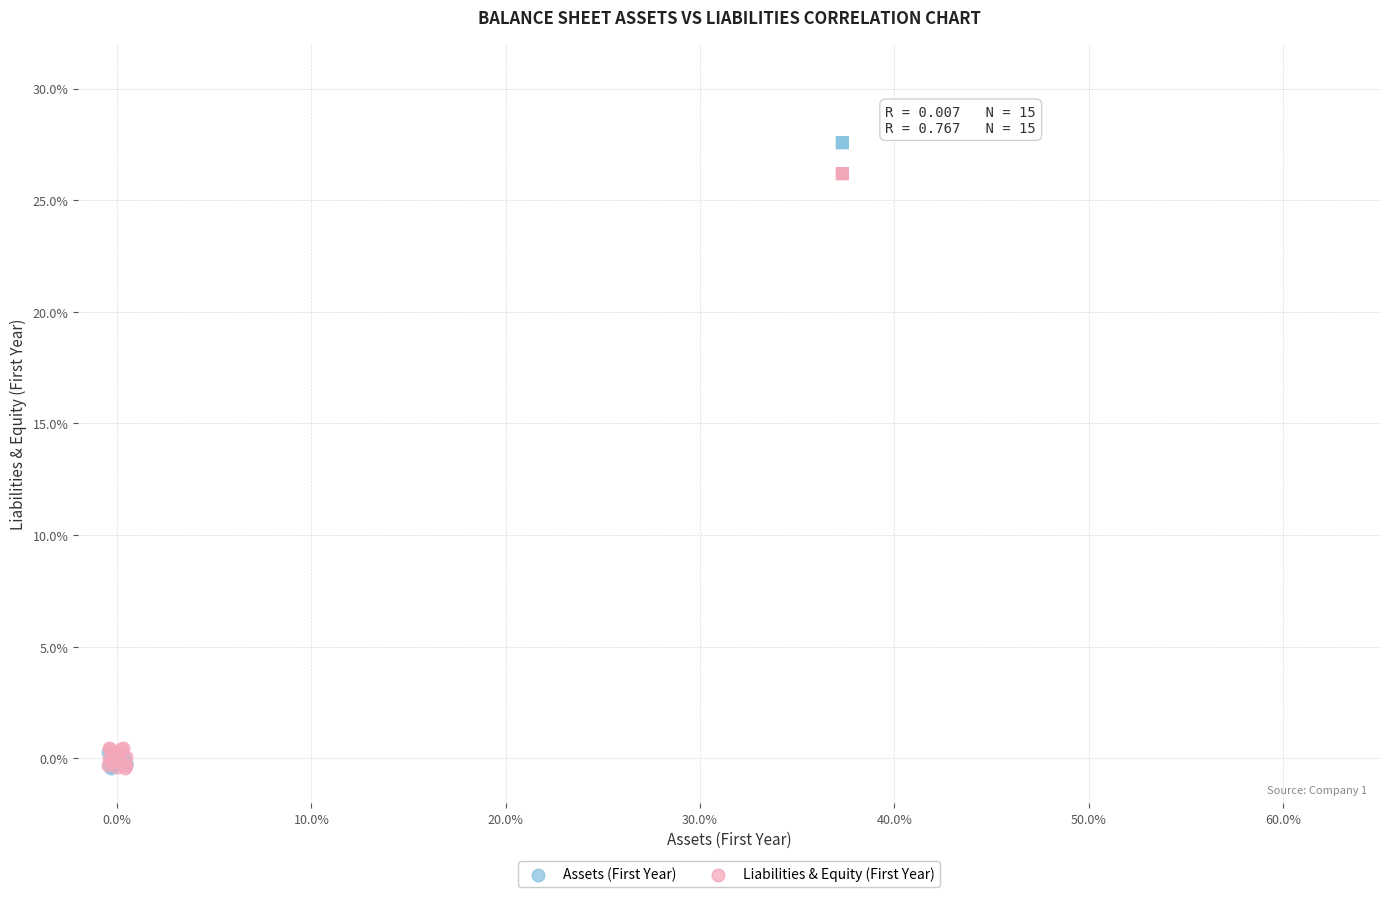

Which series has the widest spread of Y values?

Liabilities & Equity (First Year)